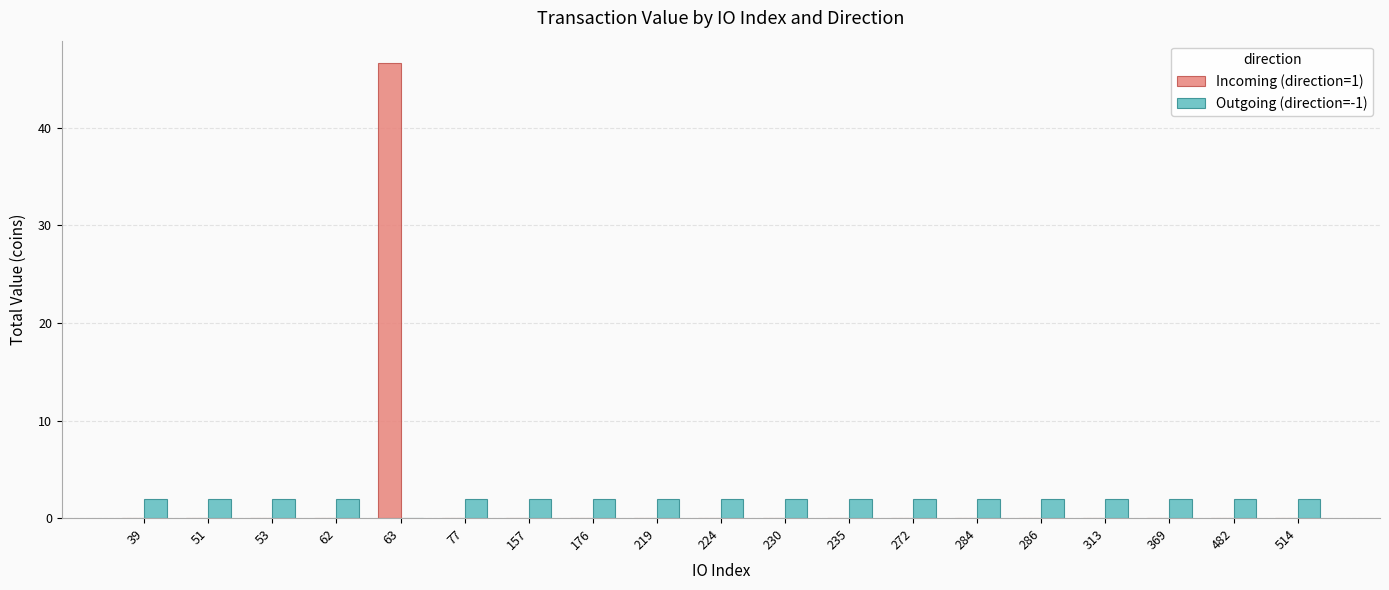

What is the sum of all Outgoing (direction=-1) values?

35.0